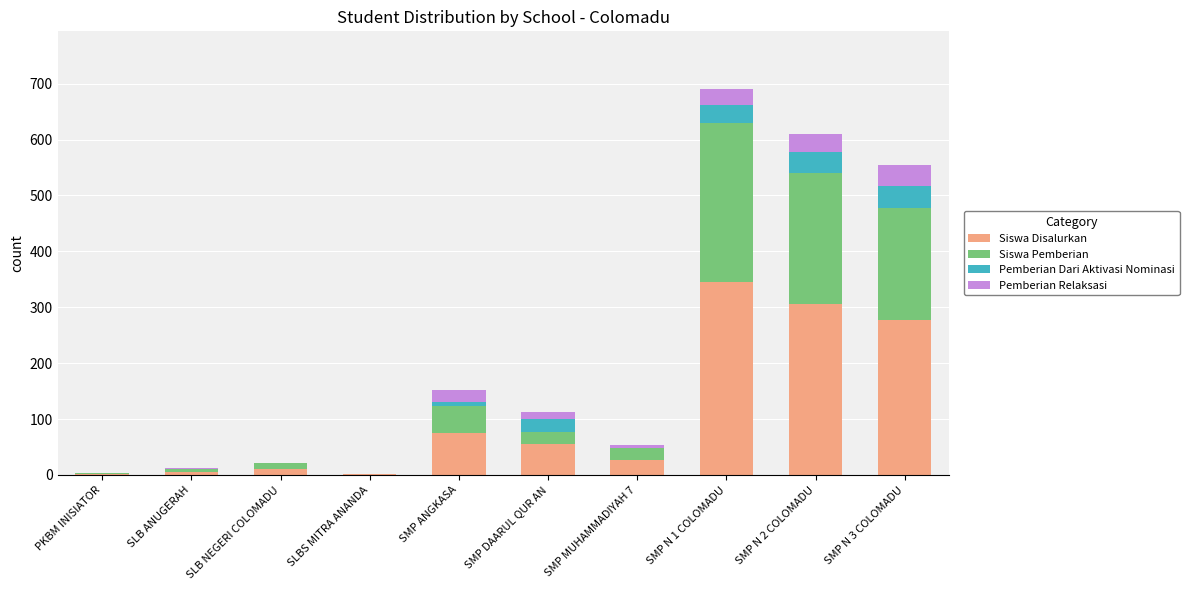

What is the maximum value for Siswa Disalurkan?

345